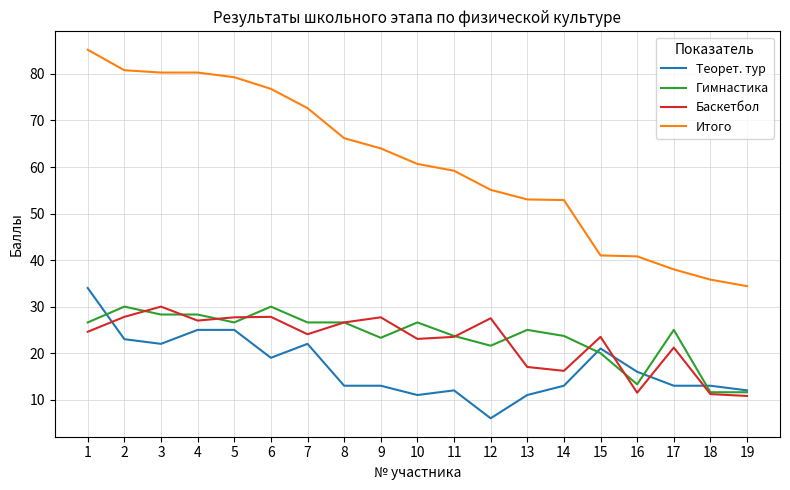

True or false: Итого and Теорет. тур intersect in this chart.

False